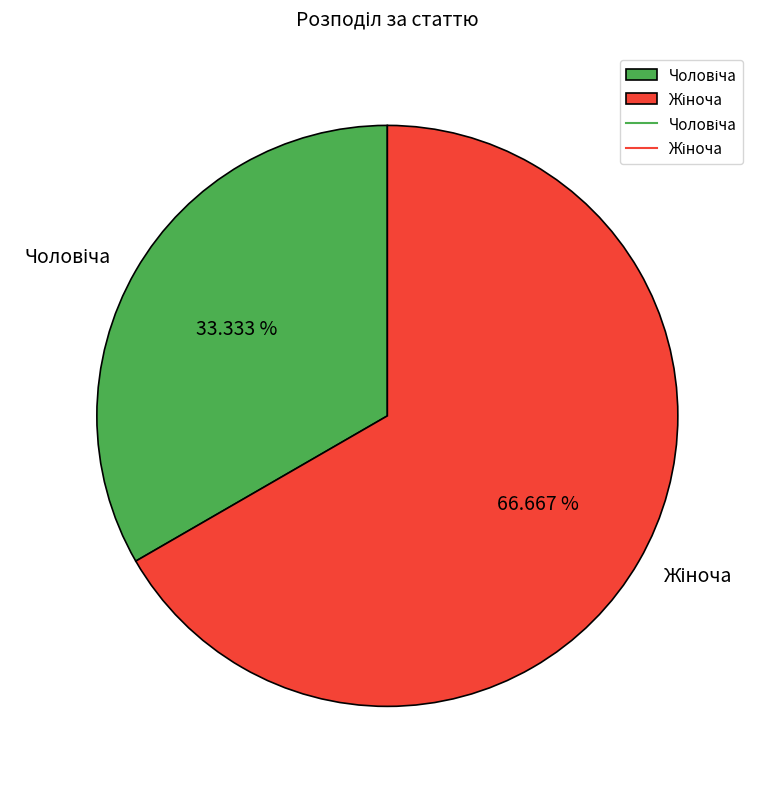

Is there a majority slice in this chart?

Yes